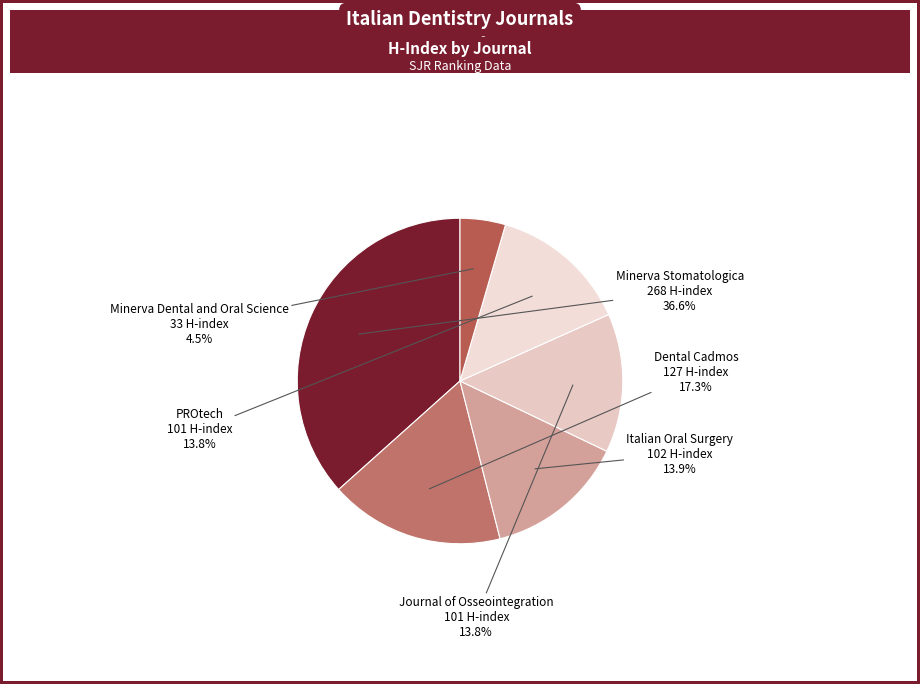

What percentage do Minerva Dental and Oral Science and Italian Oral Surgery together represent?

18.4%